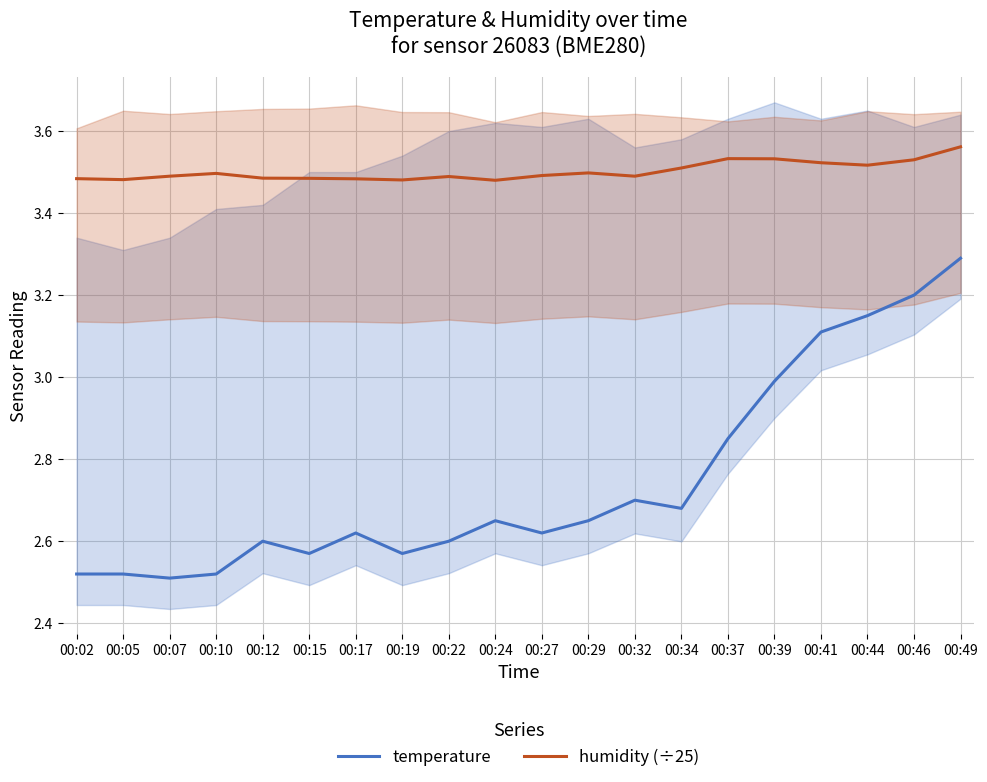

How many interior local valleys does the temperature series have?

5